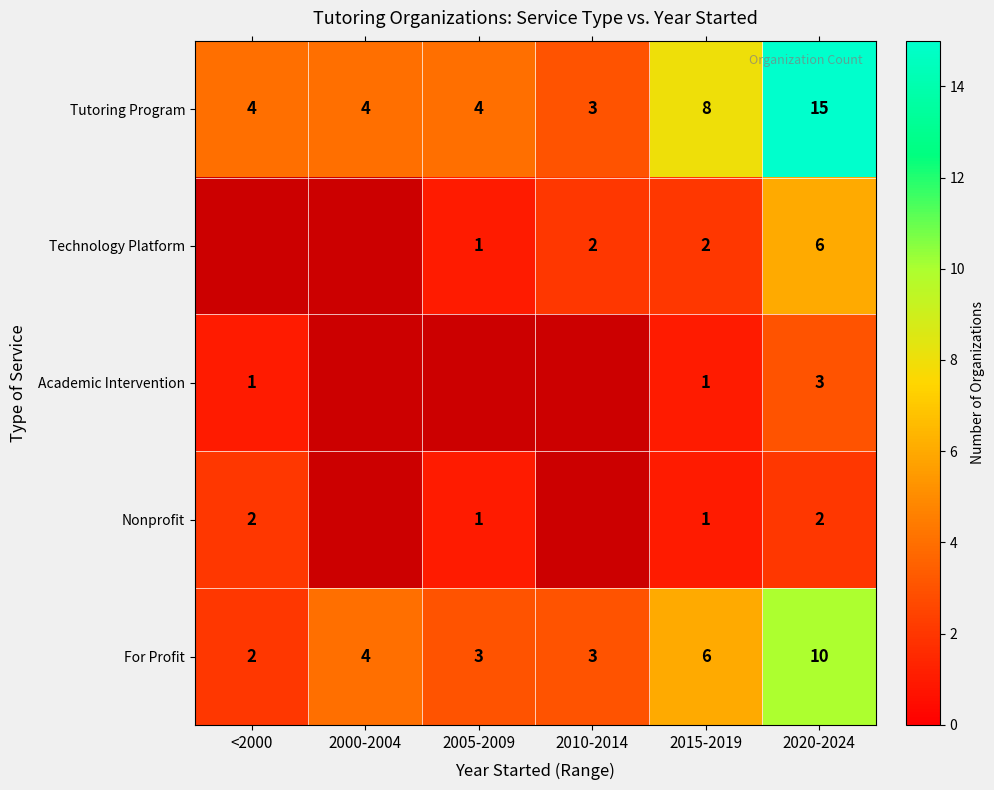

Is the value of Technology Platform at 2015-2019 greater than the value of Academic Intervention at <2000?

Yes